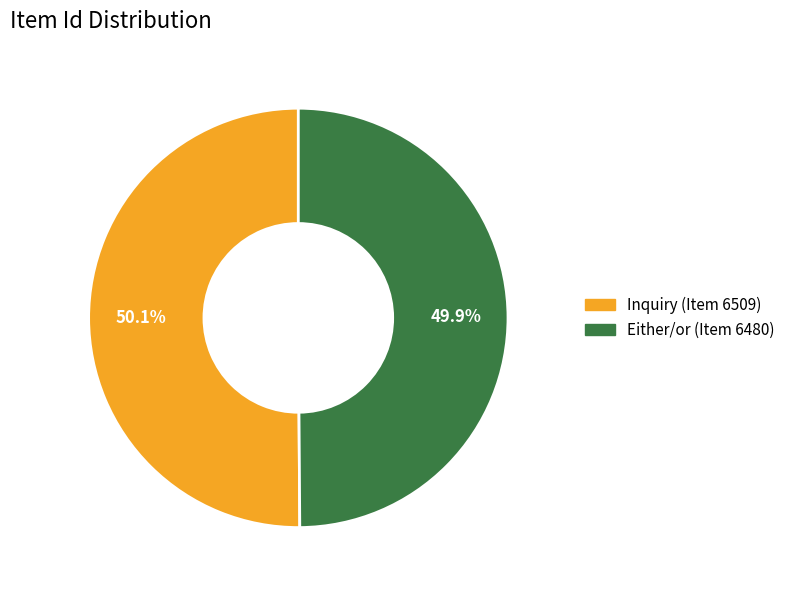

How many slices are in this pie chart?

2